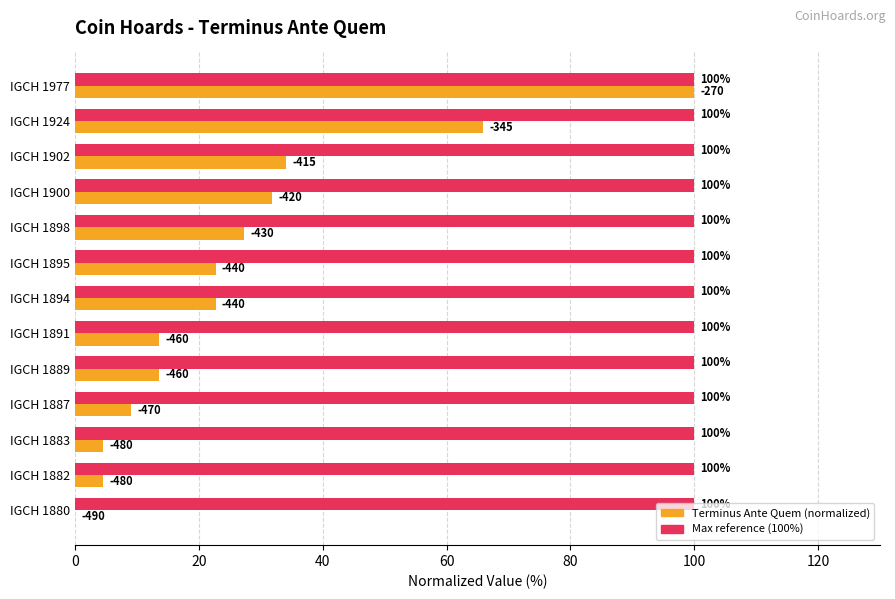

Count the number of categories in the chart.

13